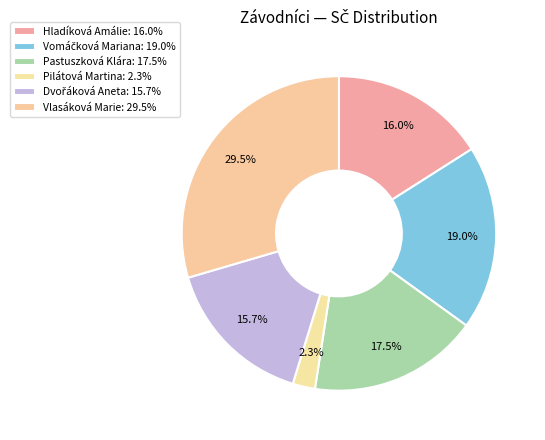

What is the ratio of the value at Pastuszková Klára to the value at Dvořáková Aneta?

1.1